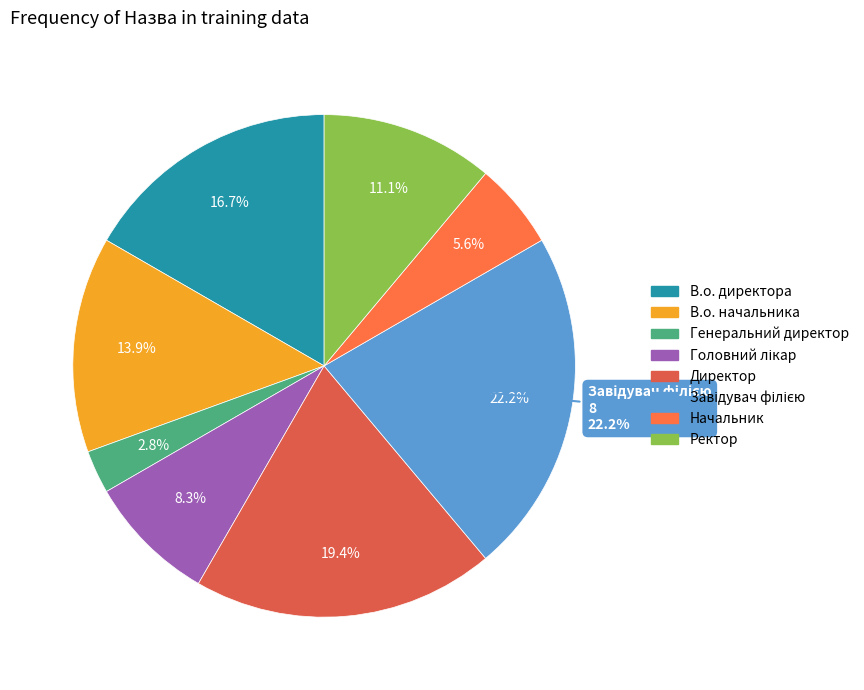

Count the number of slices in the pie.

8